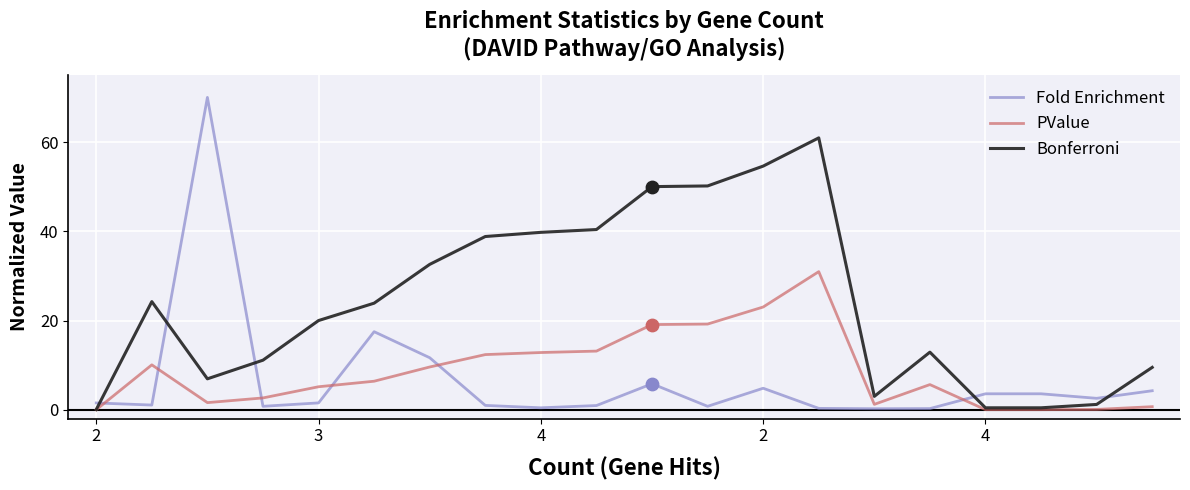

What are all the series names shown in the legend?

Fold Enrichment, PValue, Bonferroni